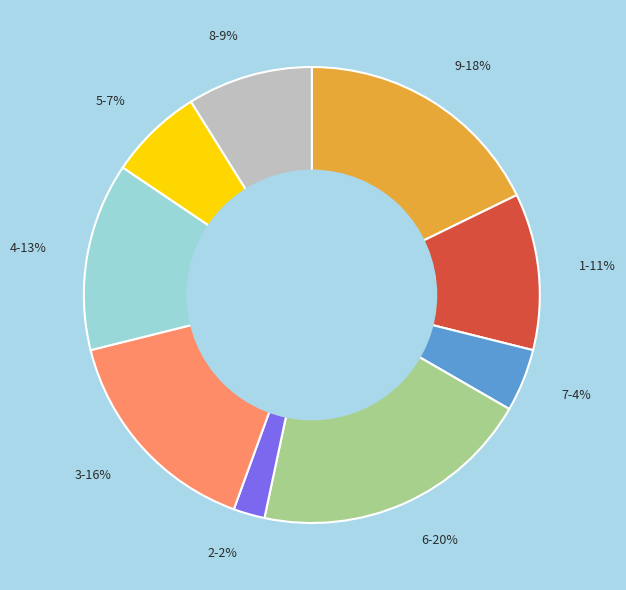

Between 6-20% and 7-4%, which is larger?

6-20%